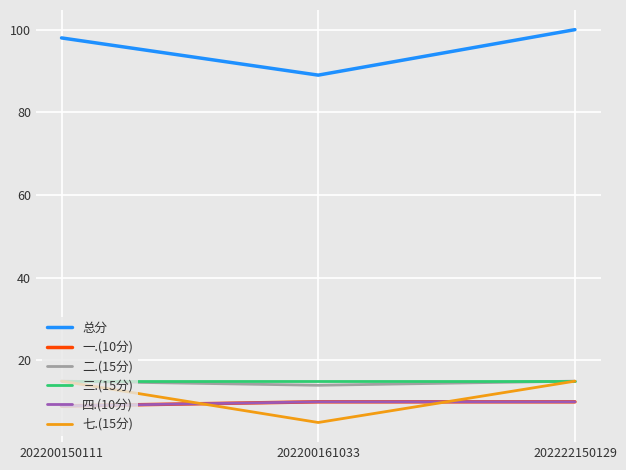

Does the chart display data point markers on the line(s)?

No